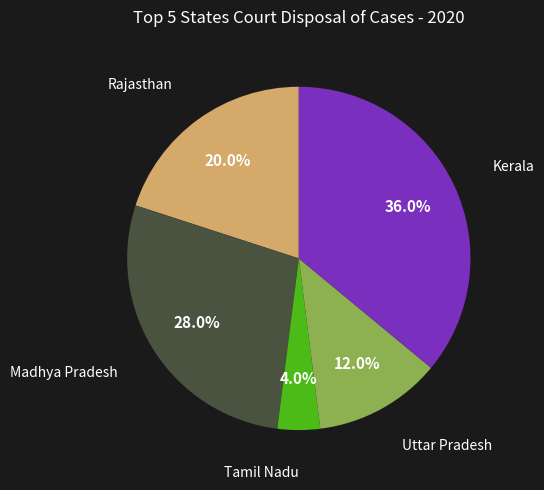

Does any single category account for the majority?

No